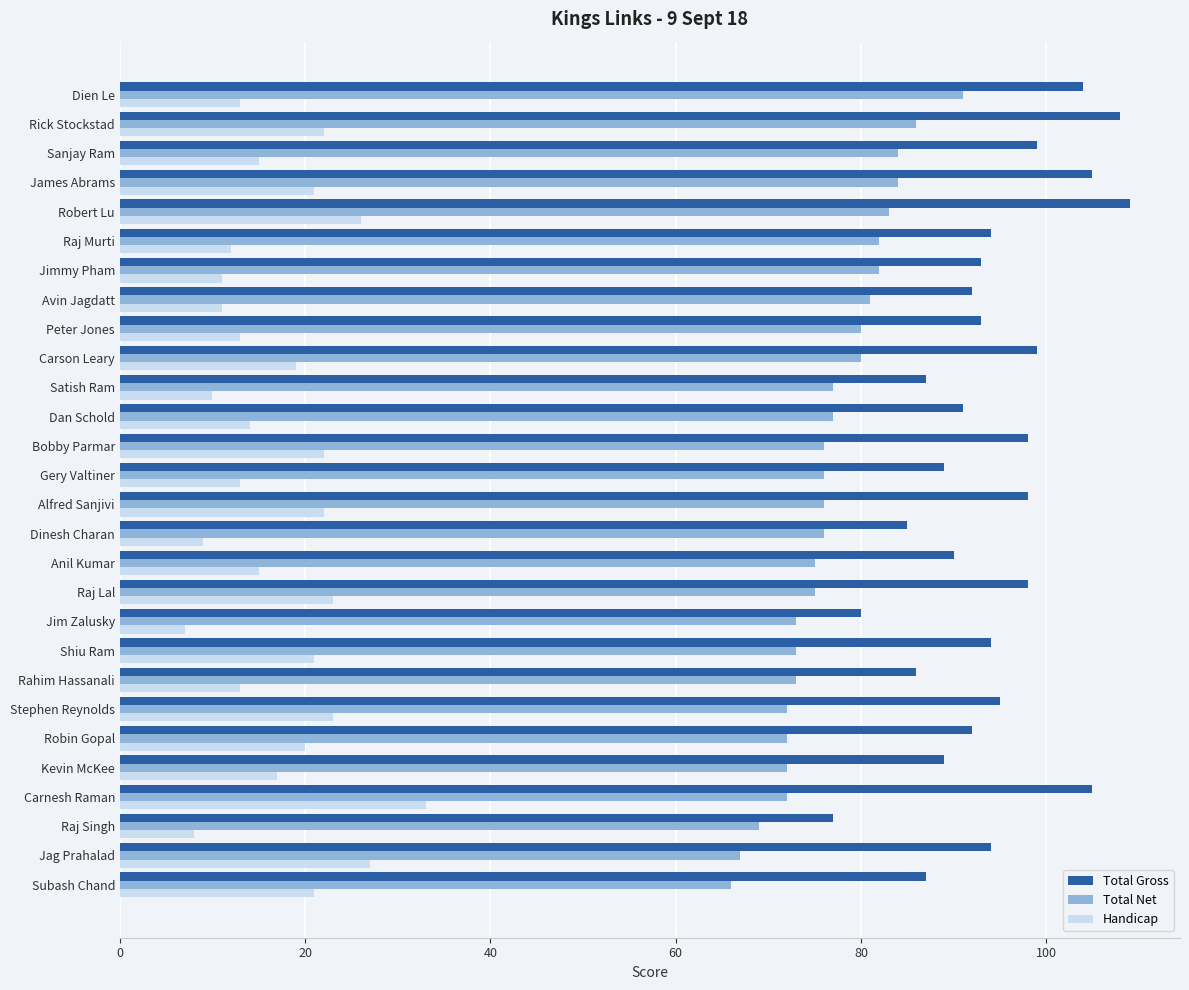

What is the average value of the Total Net series?

77